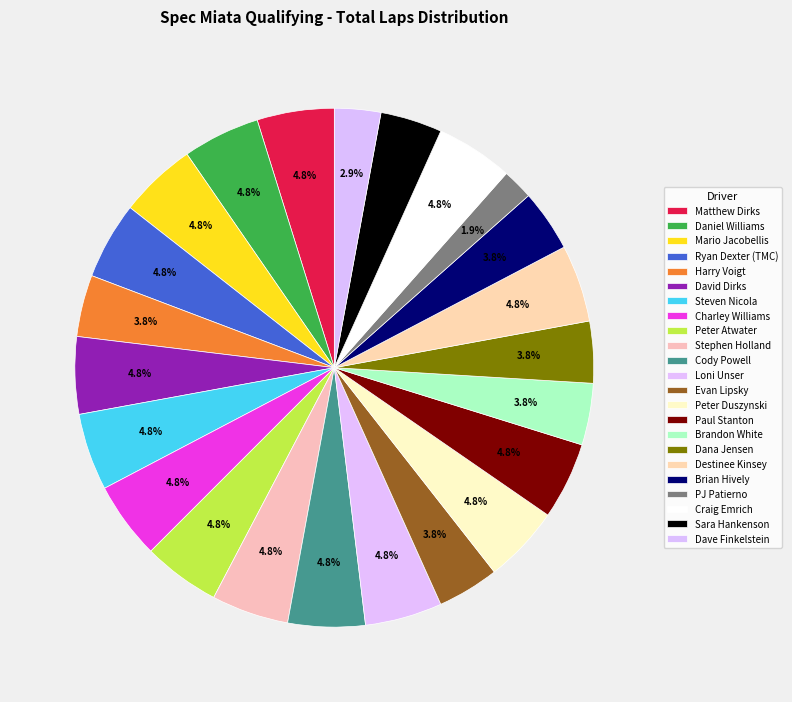

The Craig Emrich slice represents 19% of the pie. True or false?

False